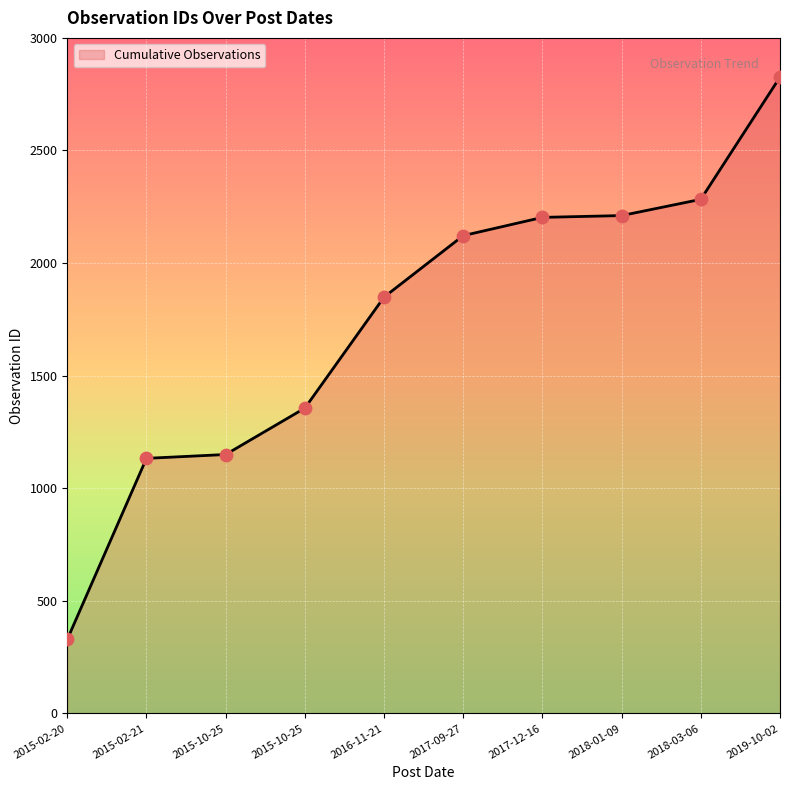

Approximately how many times larger is the value at 2018-01-09 compared to 2015-10-25?

1.6